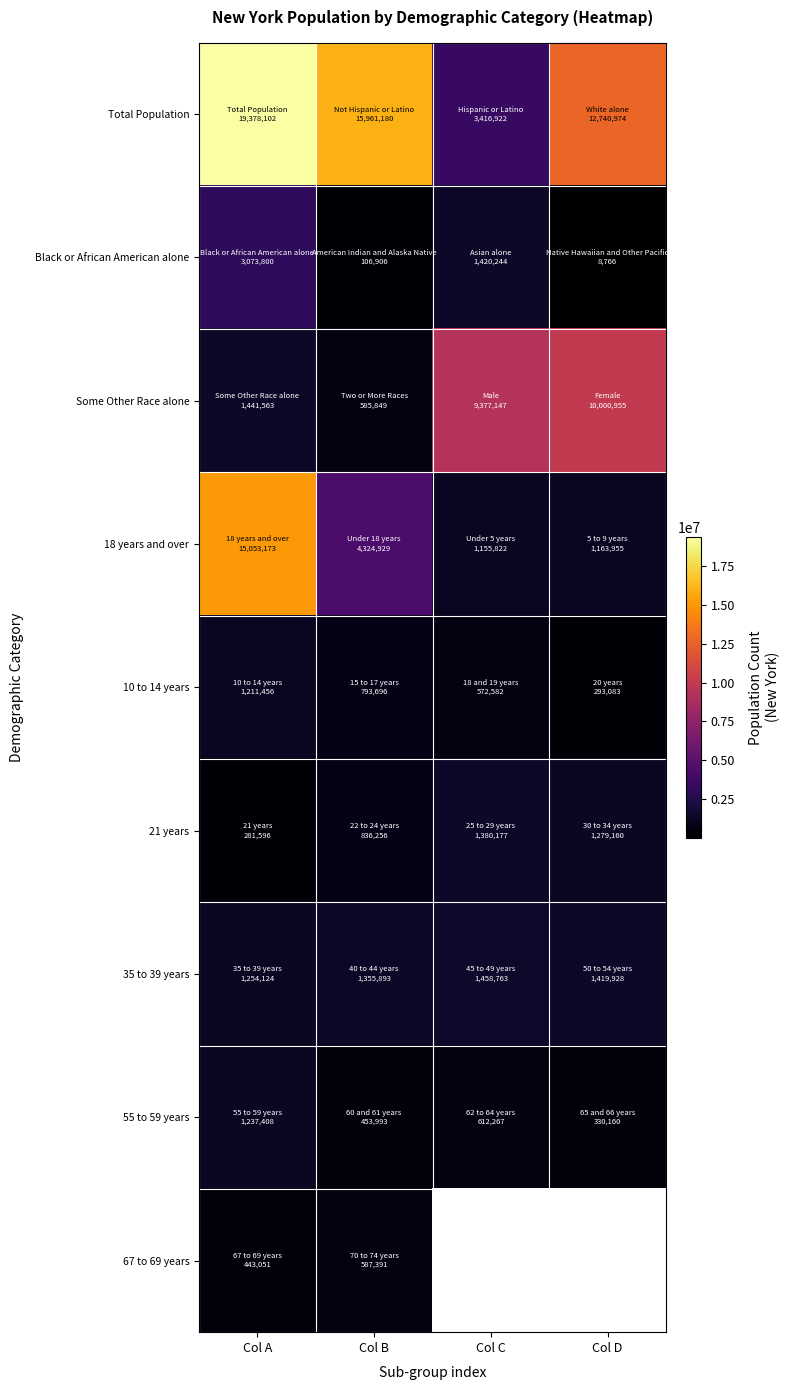

Is it true that 10 to 14 years equals 293083.0 at Col D?

True